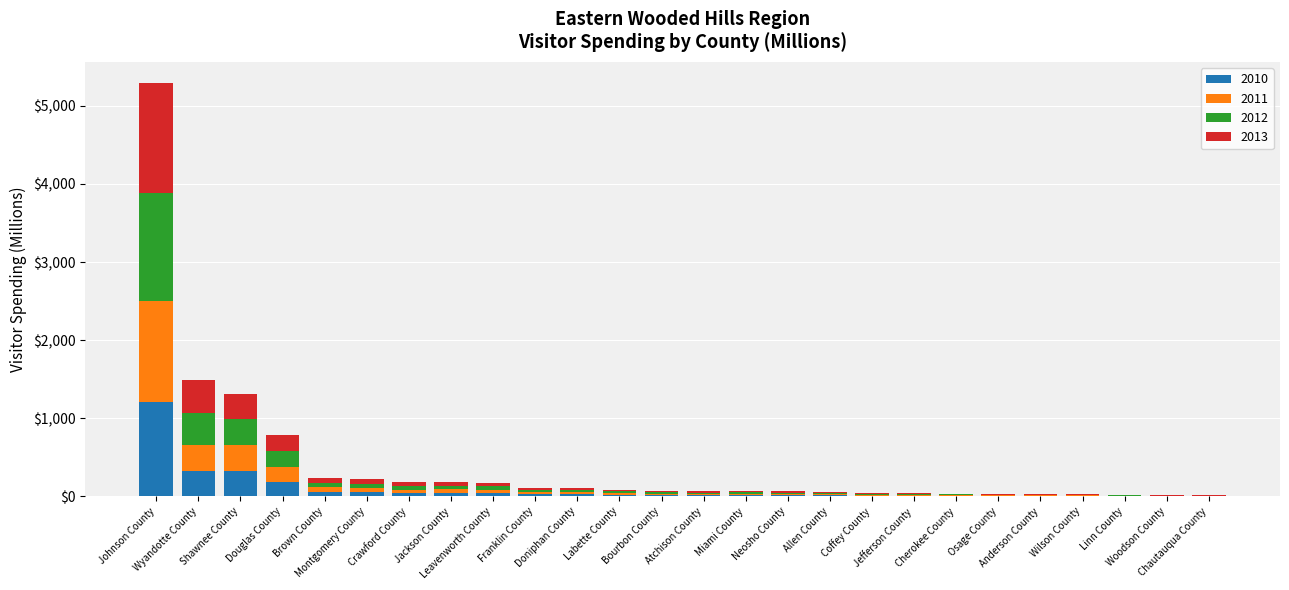

What is the maximum value for 2010?

1207.6